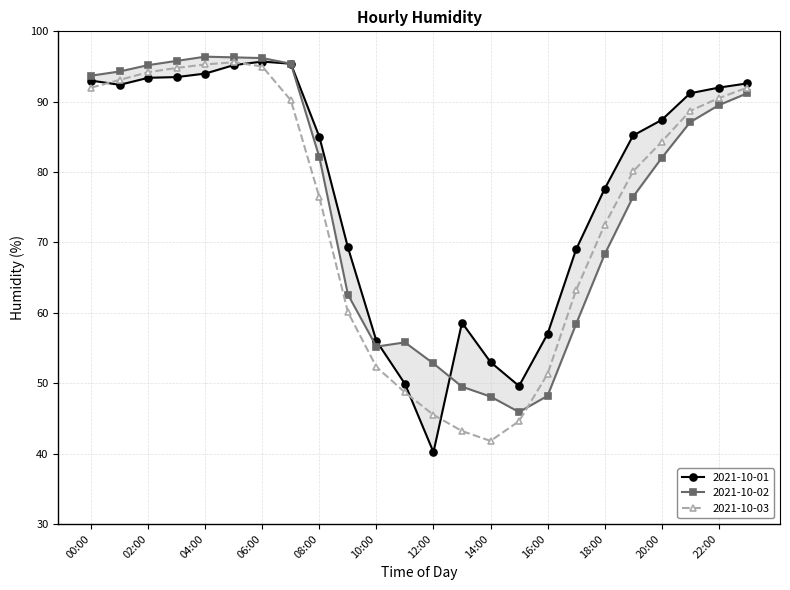

What is the difference between the maximum and minimum values in the 2021-10-02 series?

50.5